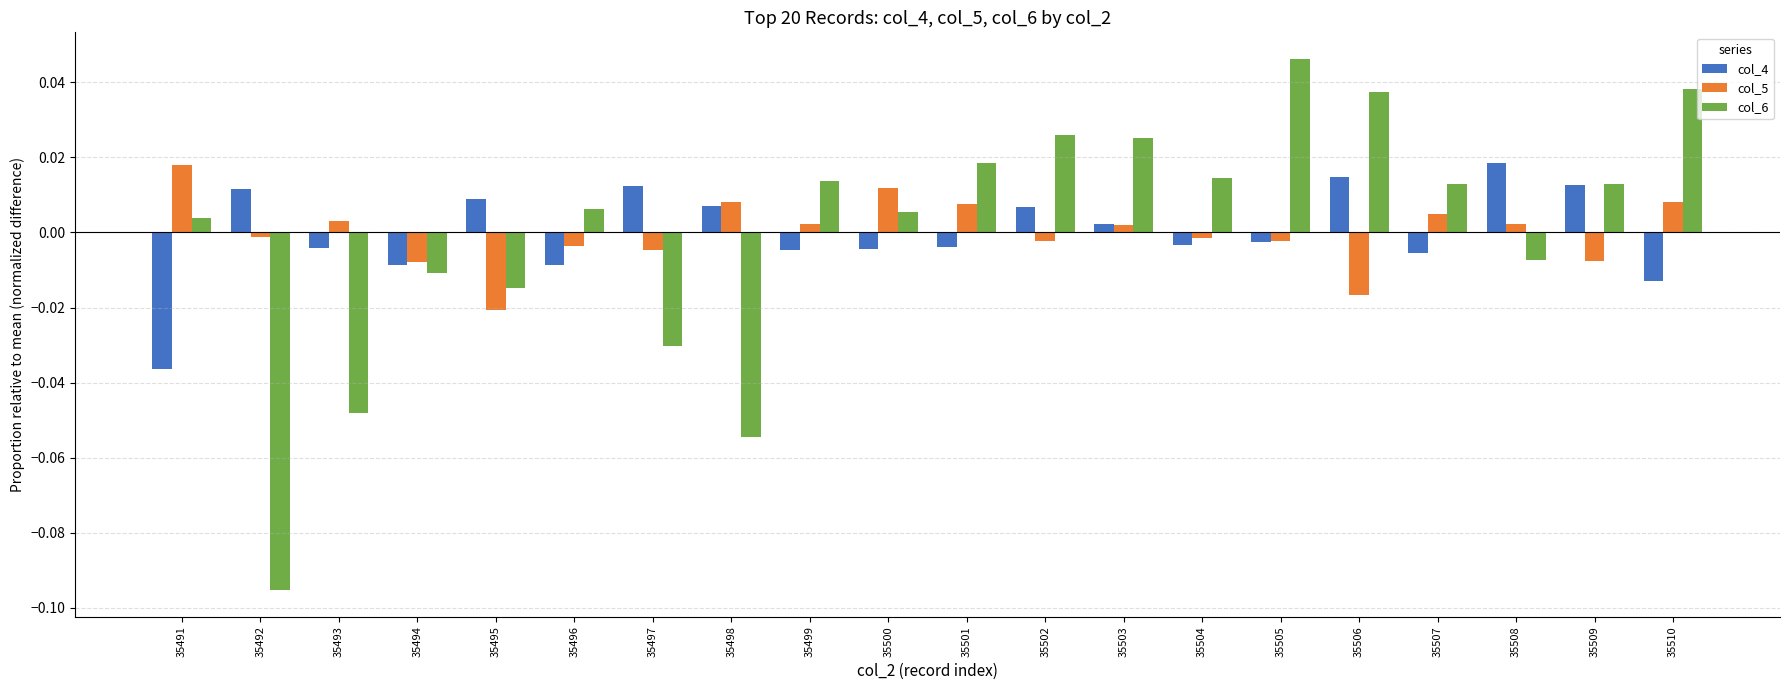

True or false: col_5 has a value of 0.0 at 35499.

True